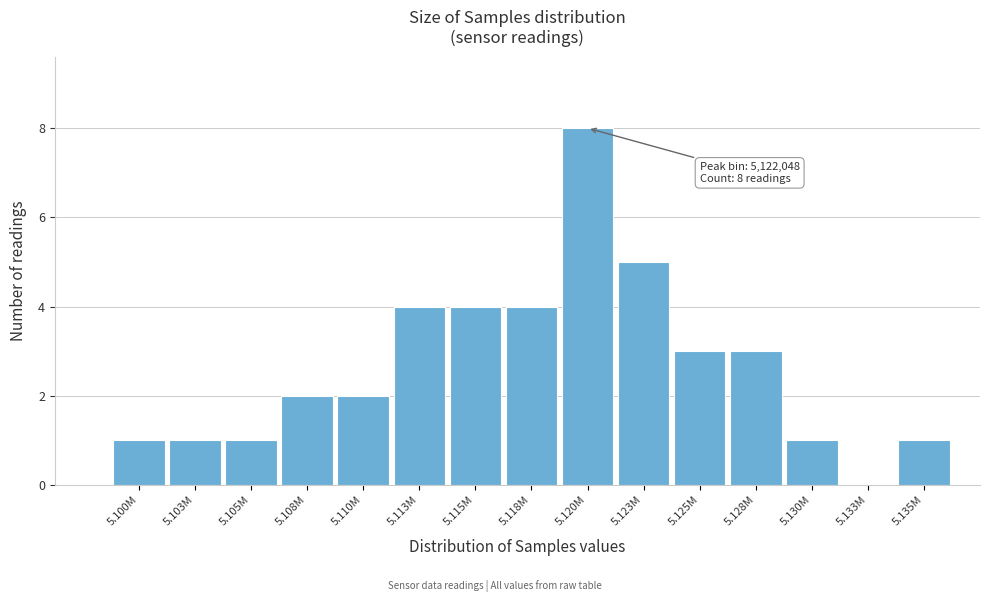

Reading right to left, extract all data points from this chart.

5.135M=1	5.133M=0	5.130M=1	5.128M=3	5.125M=3	5.123M=5	5.120M=8	5.118M=4	5.115M=4	5.113M=4	5.110M=2	5.108M=2	5.105M=1	5.103M=1	5.100M=1